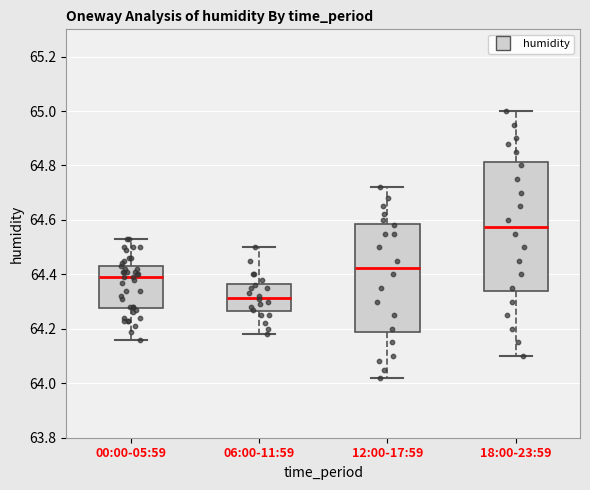

Which box has the lowest median line?

06:00-11:59